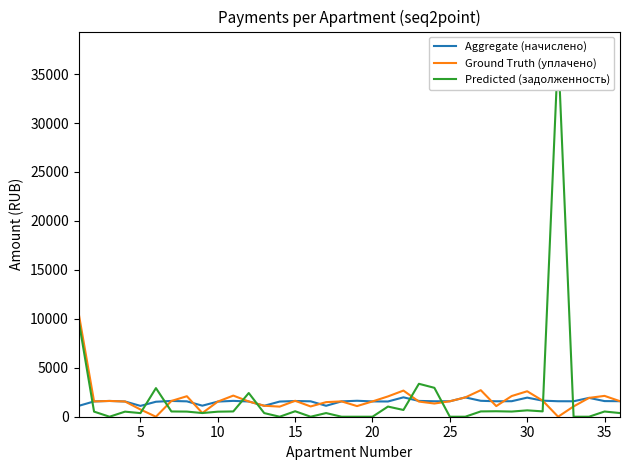

What is the lowest value of the Aggregate (начислено) series?

1106.1